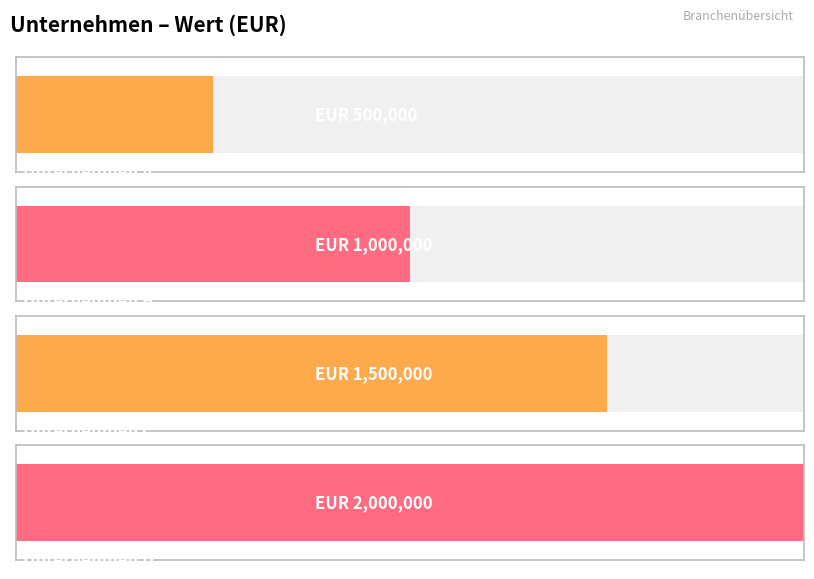

Count the number of categories in the chart.

4